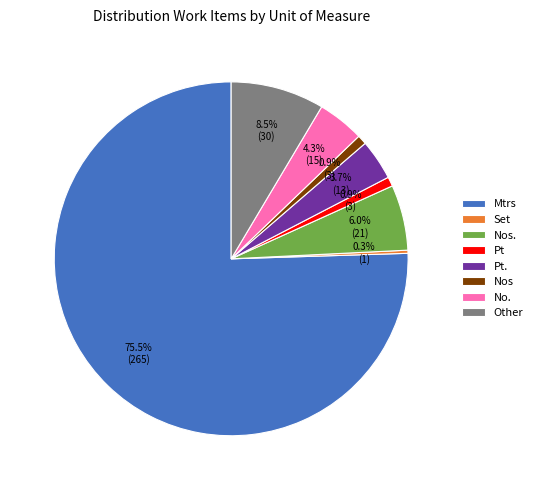

Do Mtrs and Pt. together represent more than half of the pie?

Yes